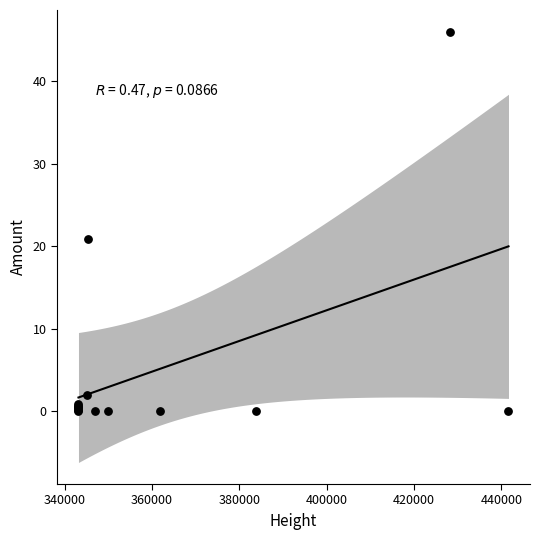

What Y value in the scatter plot is closest to 23?

20.8